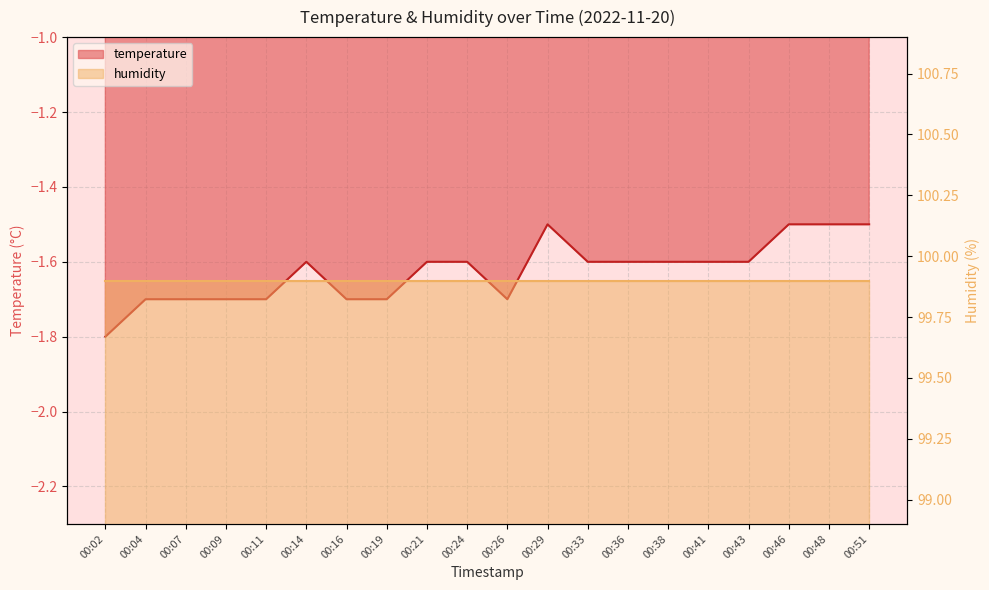

What is the smallest value displayed?

-1.8